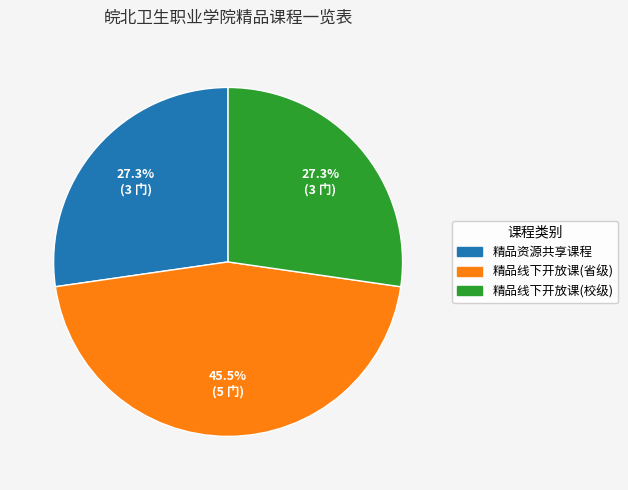

To the nearest percent, what is the difference between the largest and smallest slice percentages?

18%